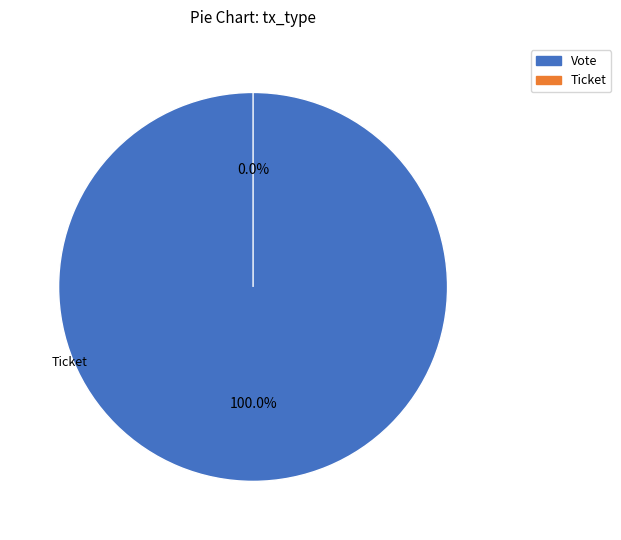

What portion of the pie excludes Ticket?

100.0%